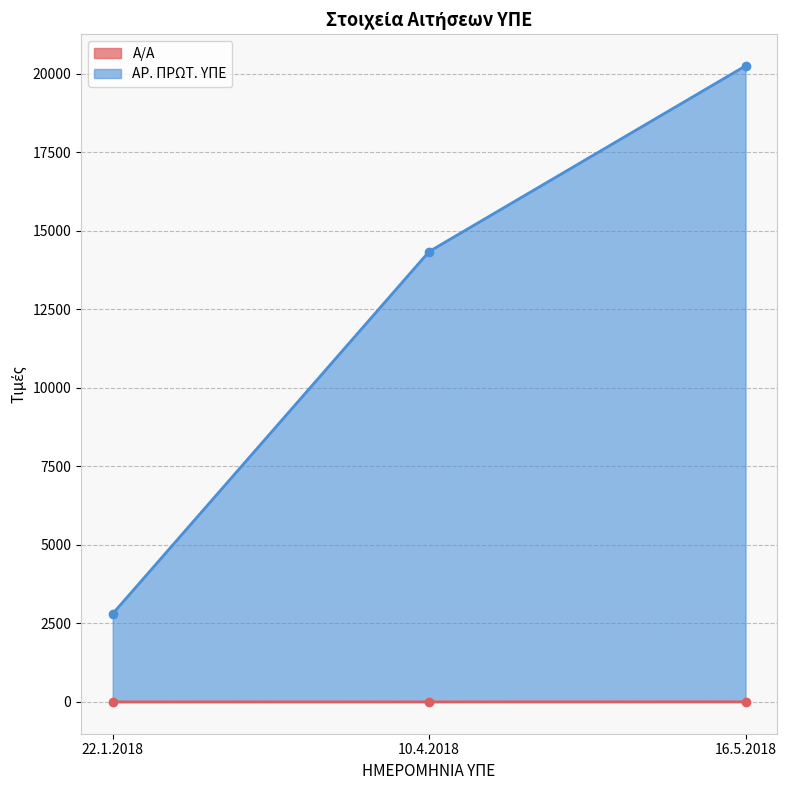

Read the ΑΡ. ΠΡΩΤ. ΥΠΕ value at 16.5.2018, to the nearest 100.

20300